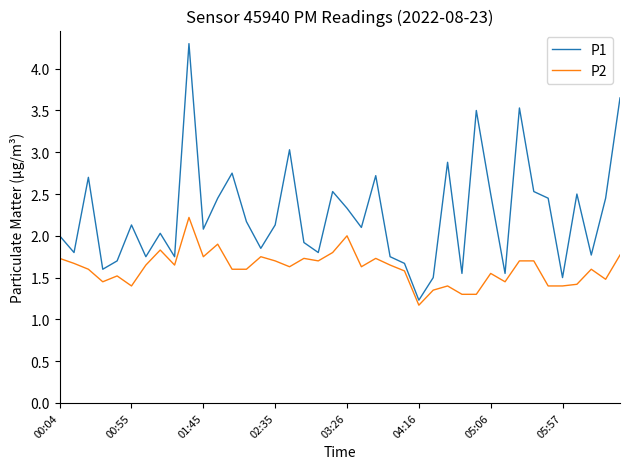

Rank the series by their average value, from highest to lowest.

P1, P2